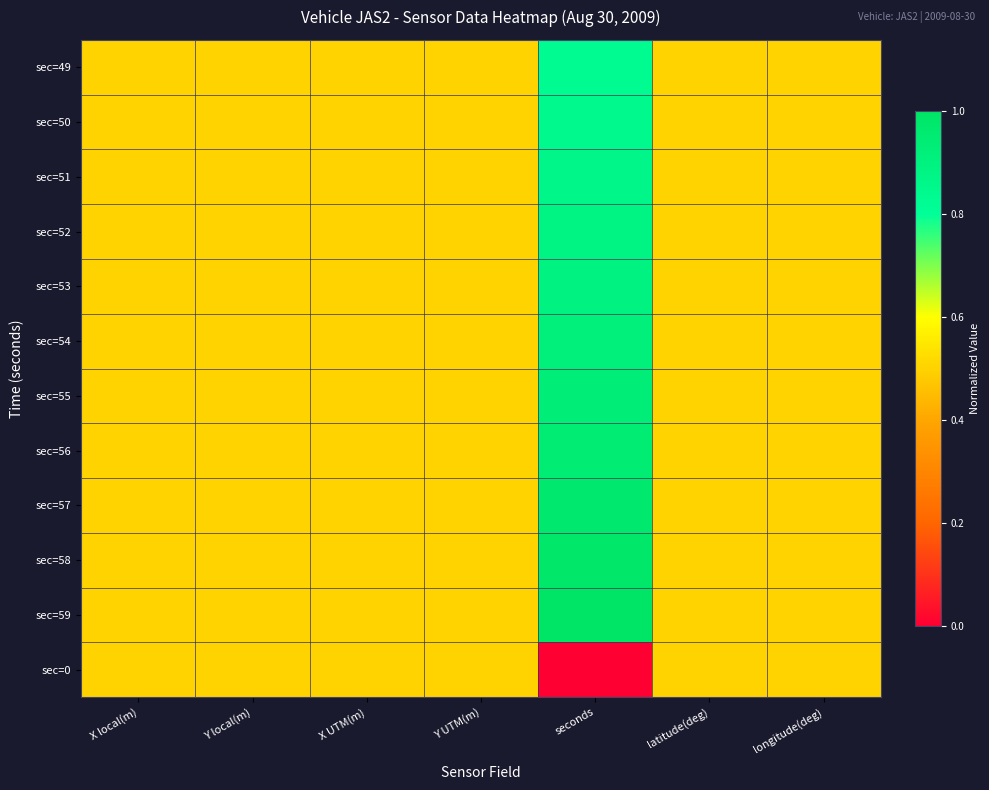

Which has a higher value, X local(m) or Y UTM(m)?

X local(m)